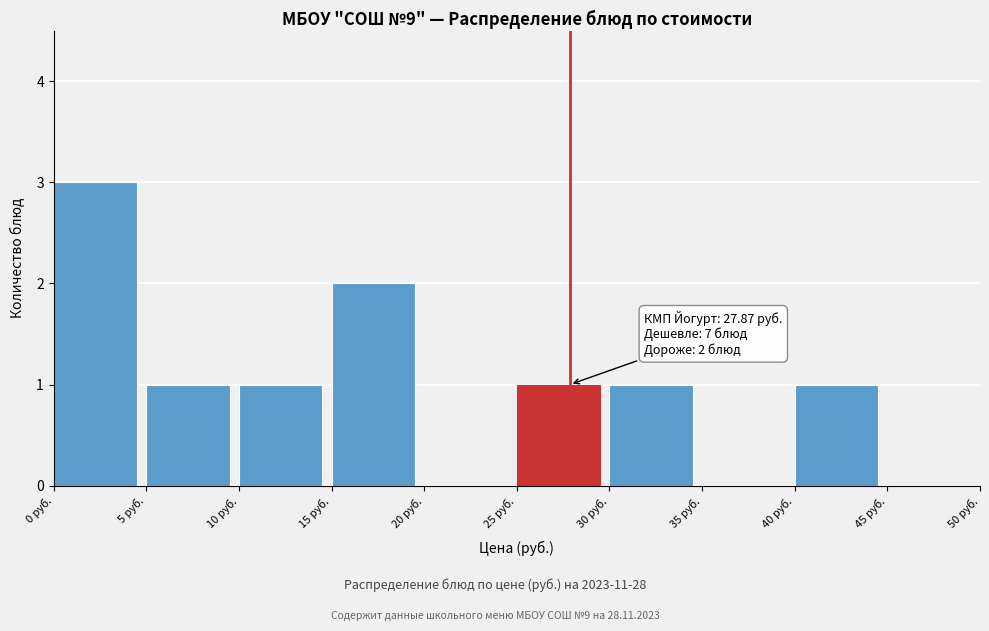

Which range on the x-axis has the tallest bar?

0 to 5